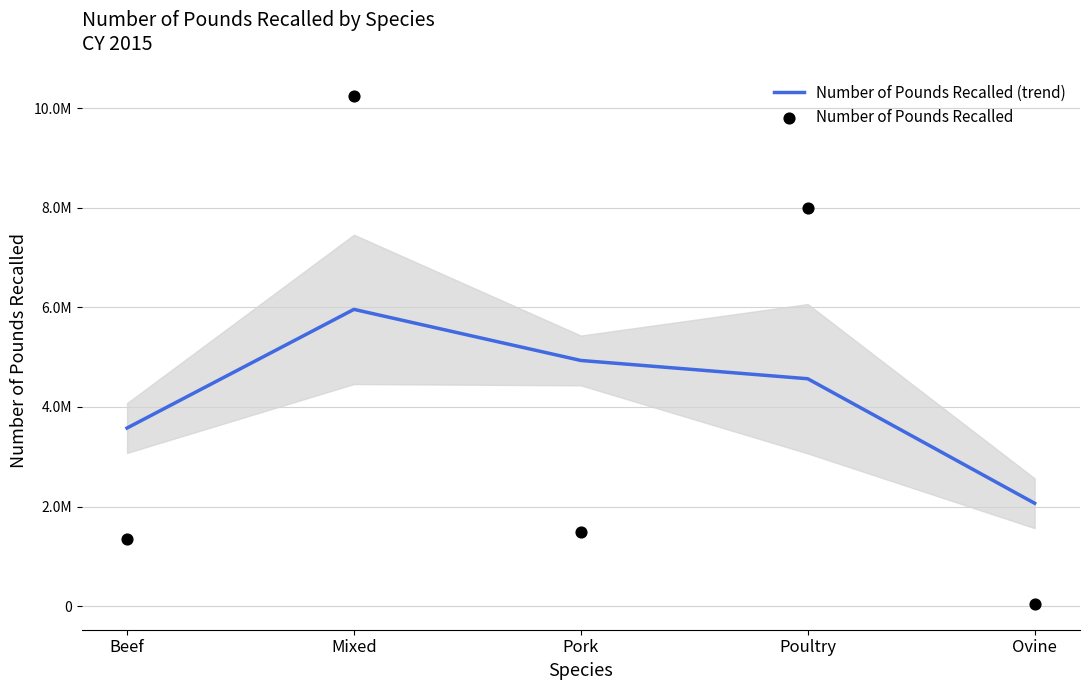

Is the value of Number of Pounds Recalled at Beef greater than the value of Number of Pounds Recalled (trend) at Mixed?

No